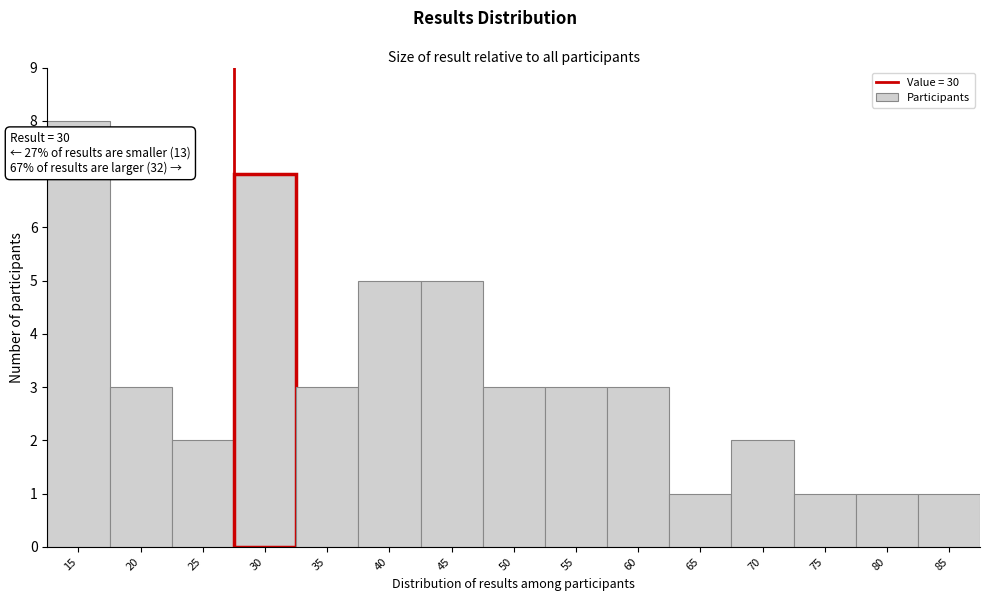

Reading right to left, transcribe all the data shown in this chart.

85=1	80=1	75=1	70=2	65=1	60=3	55=3	50=3	45=5	40=5	35=3	30=7	25=2	20=3	15=8